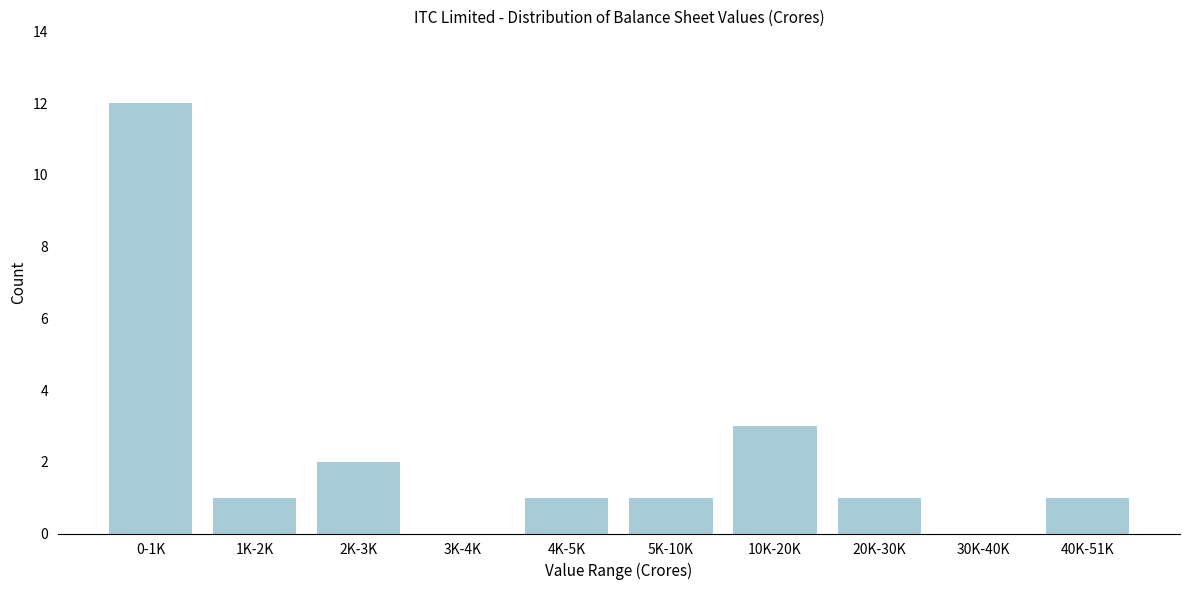

Reading right to left, transcribe all the data shown in this chart.

40K-51K=1	30K-40K=0	20K-30K=1	10K-20K=3	5K-10K=1	4K-5K=1	3K-4K=0	2K-3K=2	1K-2K=1	0-1K=12